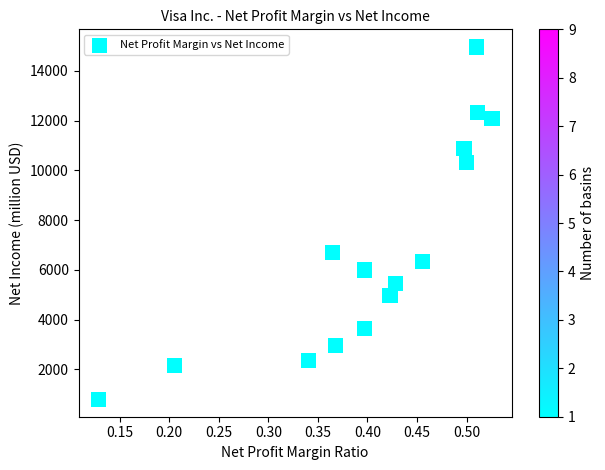

What Y value in the scatter plot is closest to 7880?

6699